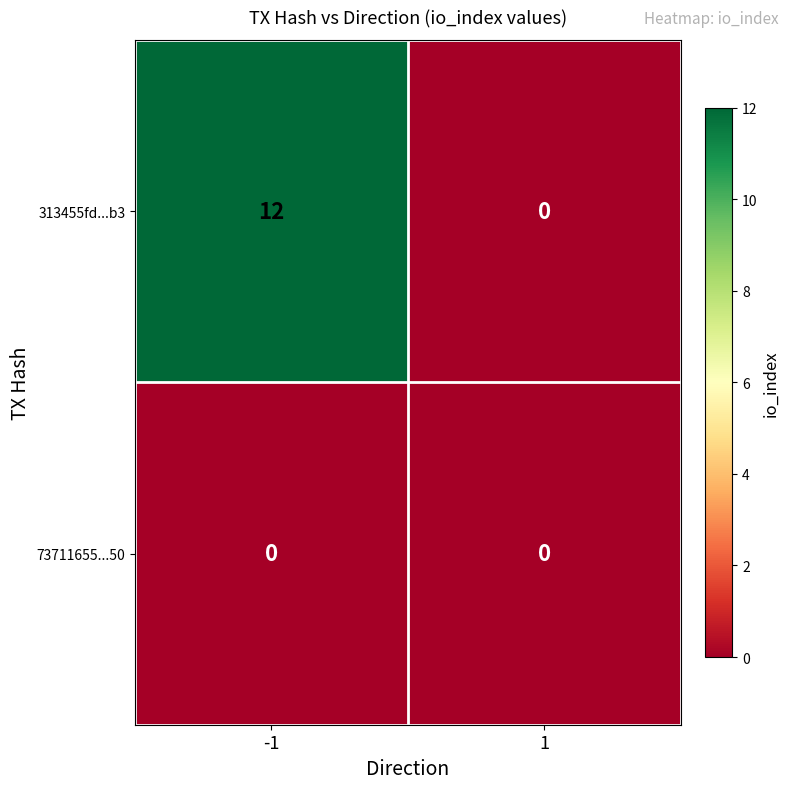

Which series has the widest spread of values?

313455fd...b3